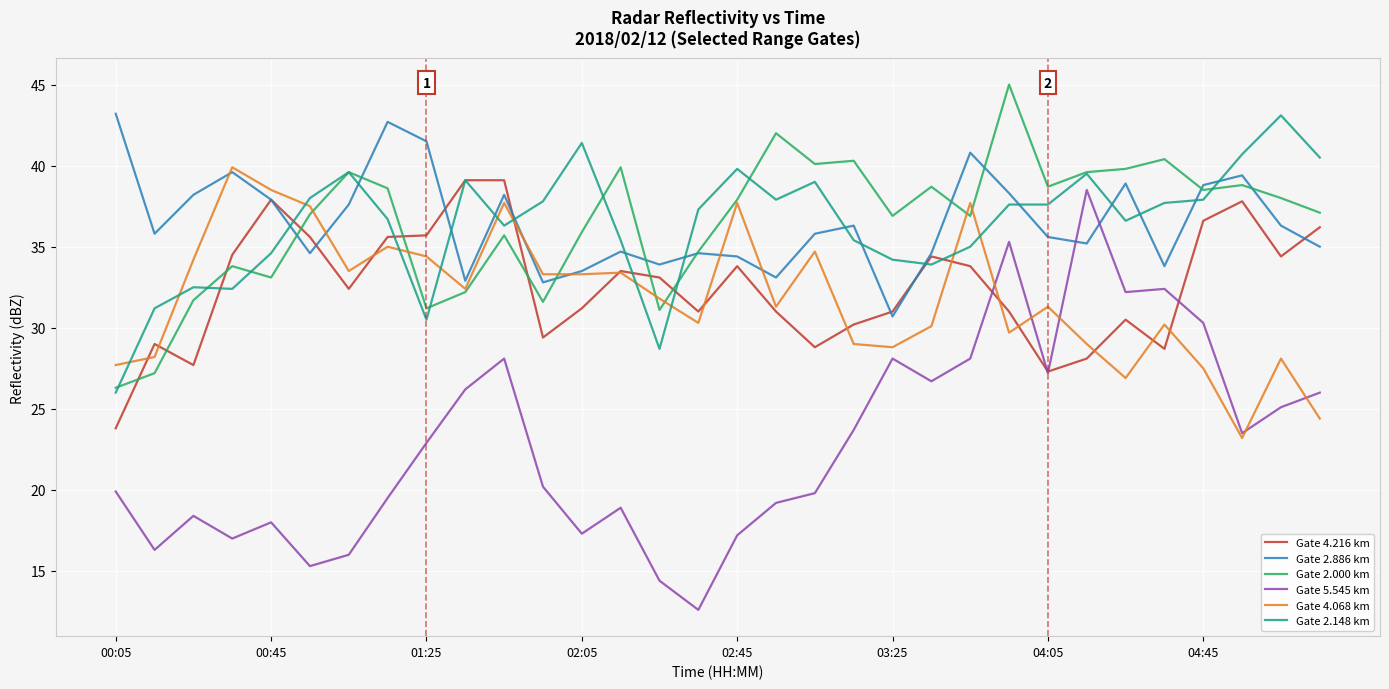

What is the minimum value for Gate 4.216 km?

23.8